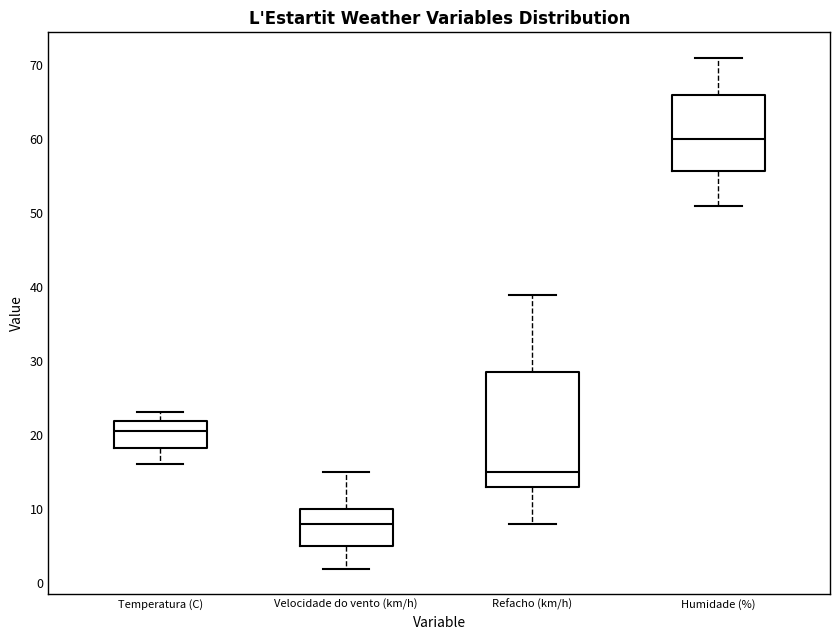

Reading left to right, transcribe this box plot: for each box, give where its median line is, the range the box spans, and where its two whiskers end, as read against the y-axis. The values are not printed on the chart, so give them approximately, as read against the axis.

Temperatura (C): median 21, box 18 to 22, whiskers 16 to 23
Velocidade do vento (km/h): median 8, box 5 to 10, whiskers 2 to 15
Refacho (km/h): median 15, box 13 to 29, whiskers 8 to 39
Humidade (%): median 60, box 56 to 66, whiskers 51 to 71